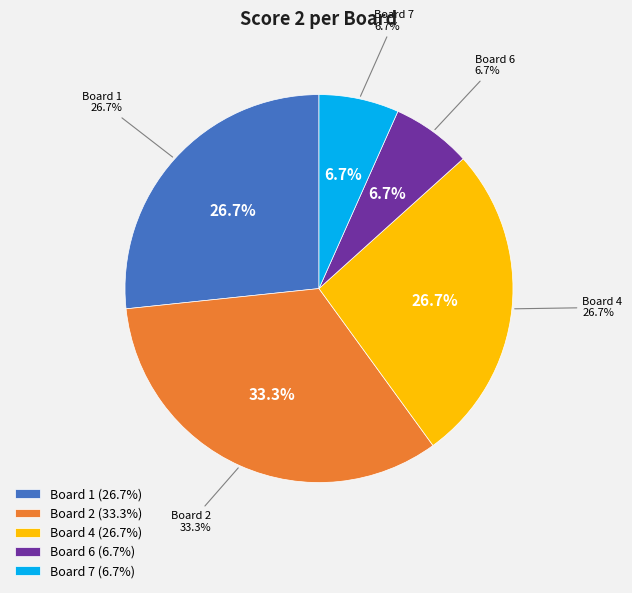

What is the total percentage of Board 7 and Board 1?

33.3%